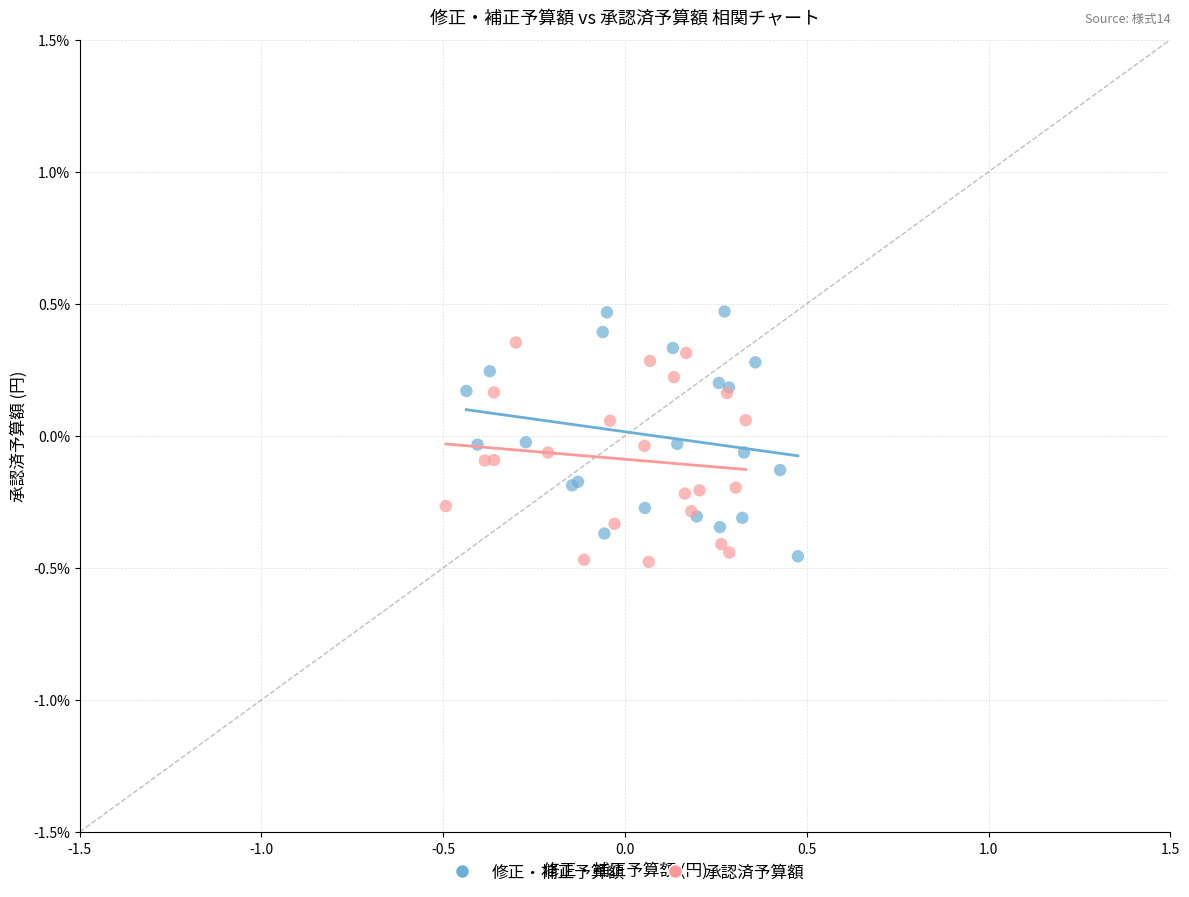

Which series contains the highest Y value?

修正・補正予算額